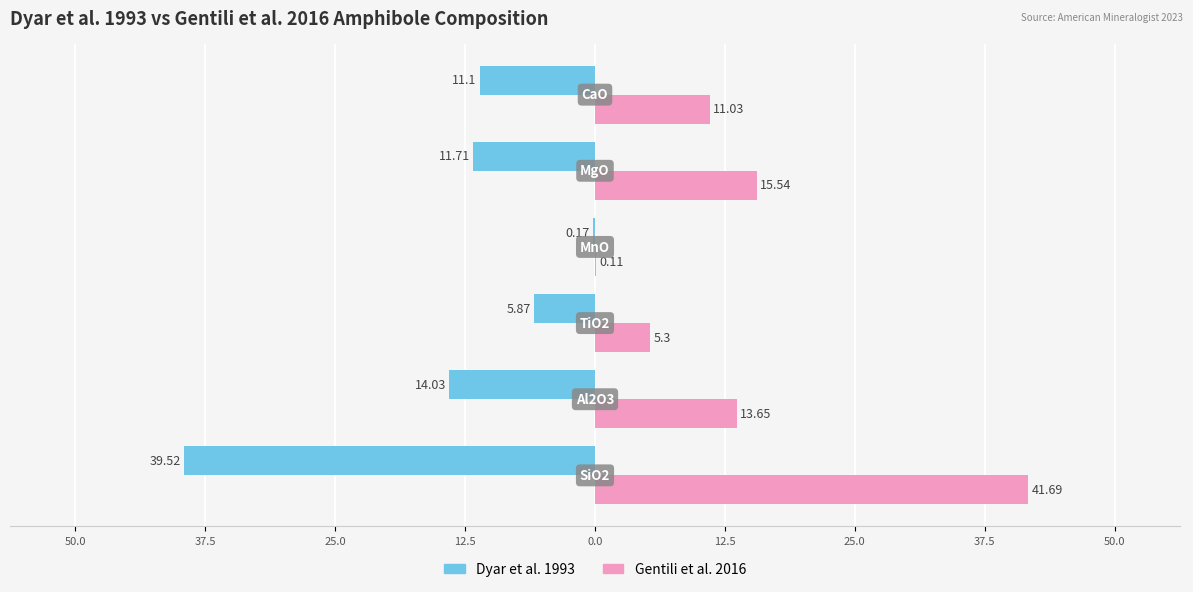

What is the value of the Dyar et al. 1993 bar at the 3rd from the left?

-5.9